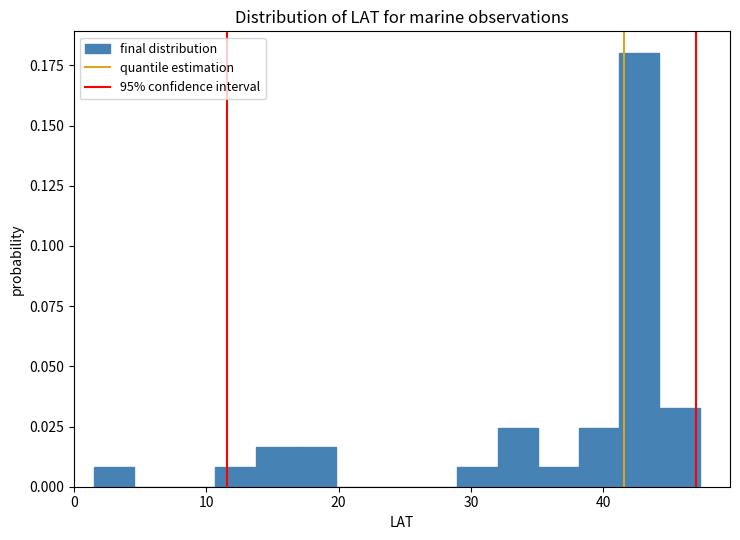

Around what value on the x-axis is the tallest bar? Give the approximate position of its centre, as read against the axis.

43